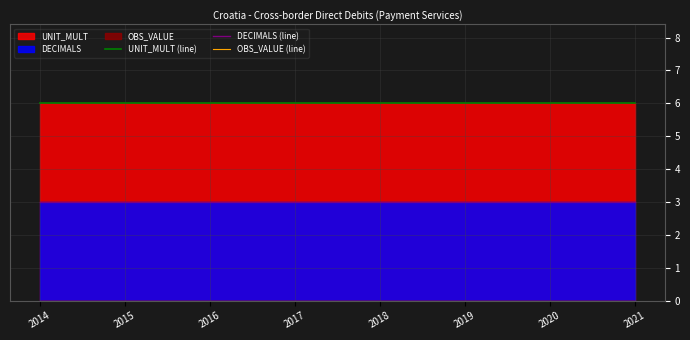

Between 2016 and 2019, which series saw the biggest shift?

UNIT_MULT (line)